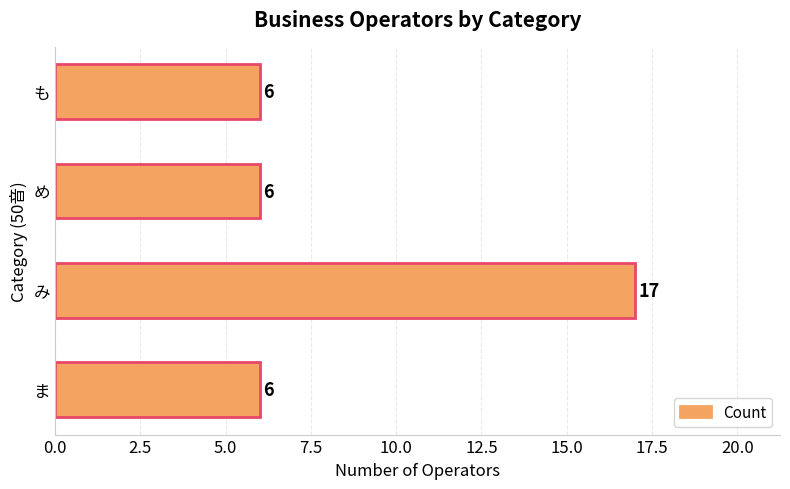

What is the average value?

9